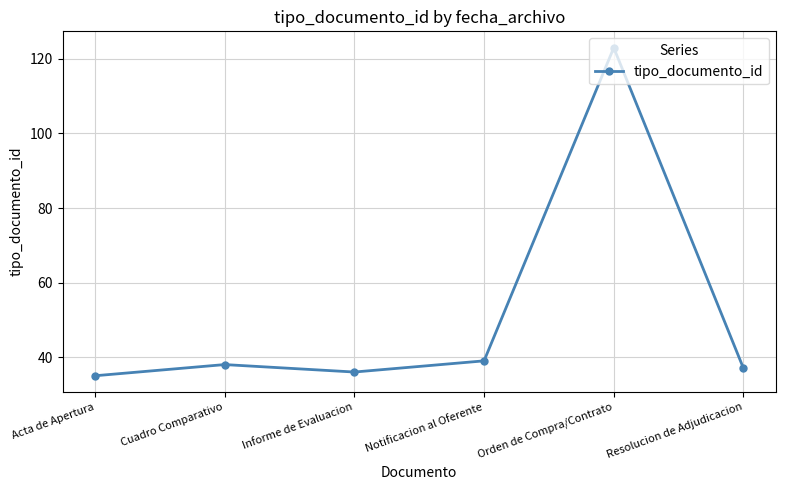

Reading left to right, what are all the values shown in this chart?

Acta de Apertura=35	Cuadro Comparativo=38	Informe de Evaluacion=36	Notificacion al Oferente=39	Orden de Compra/Contrato=123	Resolucion de Adjudicacion=37